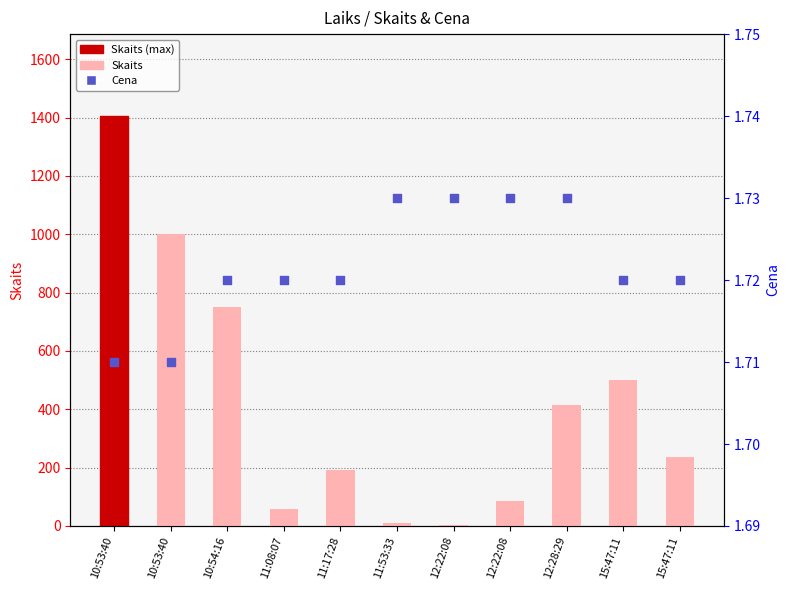

What is the total value across all series at 15:47:11?

501.7